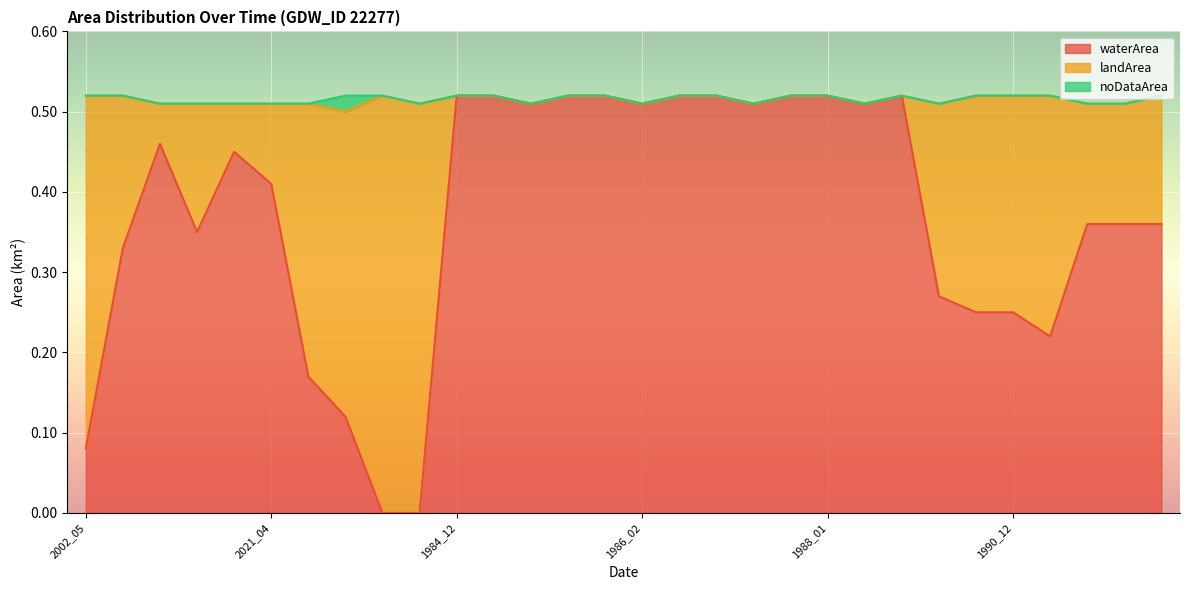

Which series ends up on top after the final intersection of landArea and waterArea?

waterArea